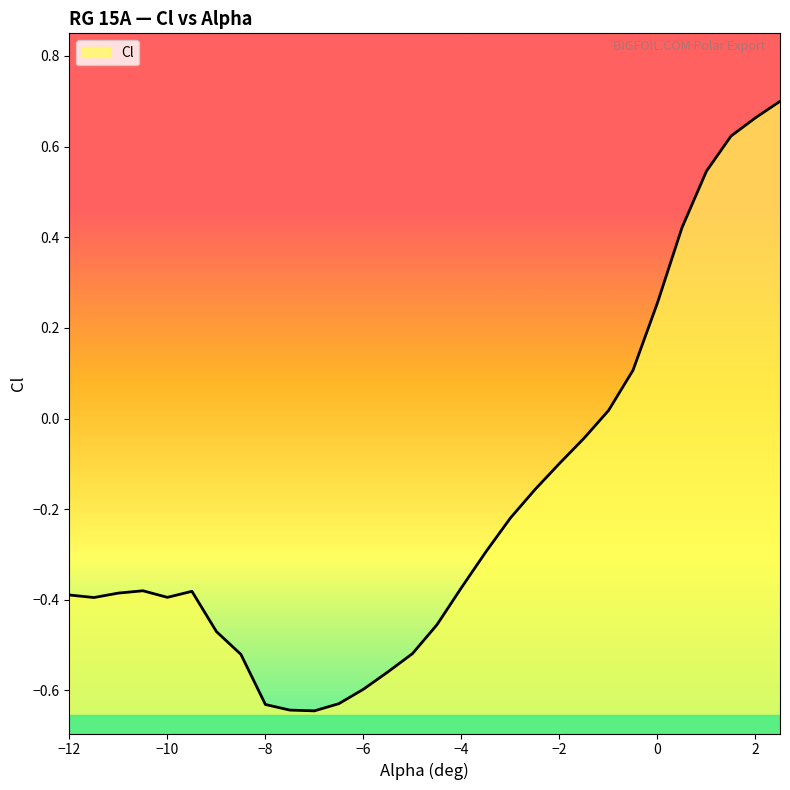

Rank the categories by value from highest to lowest.

2.5, 2, 1.5, 1, 0.5, 0, -0.5, -1, -1.5, -2, -2.5, -3, -3.5, -4, -10.5, -9.5, -11, -12, -10, -11.5, -4.5, -9, -5, -8.5, -5.5, -6, -6.5, -8, -7.5, -7